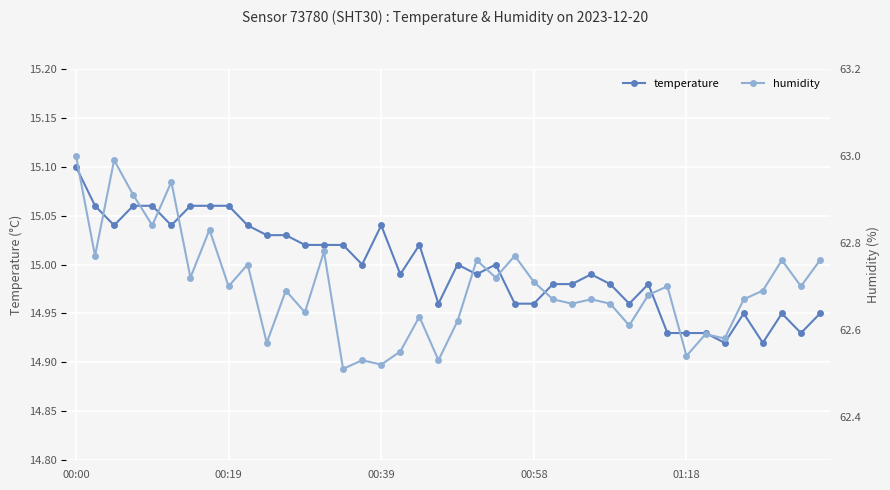

What is the maximum value shown in the chart?

63.0